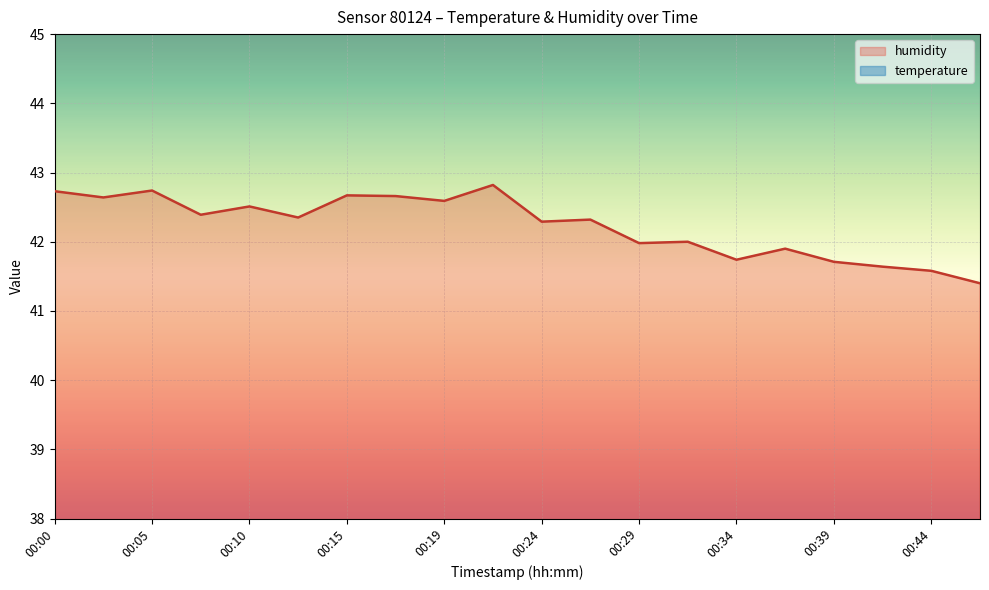

True or false: temperature has more than 2 interior local peaks.

False